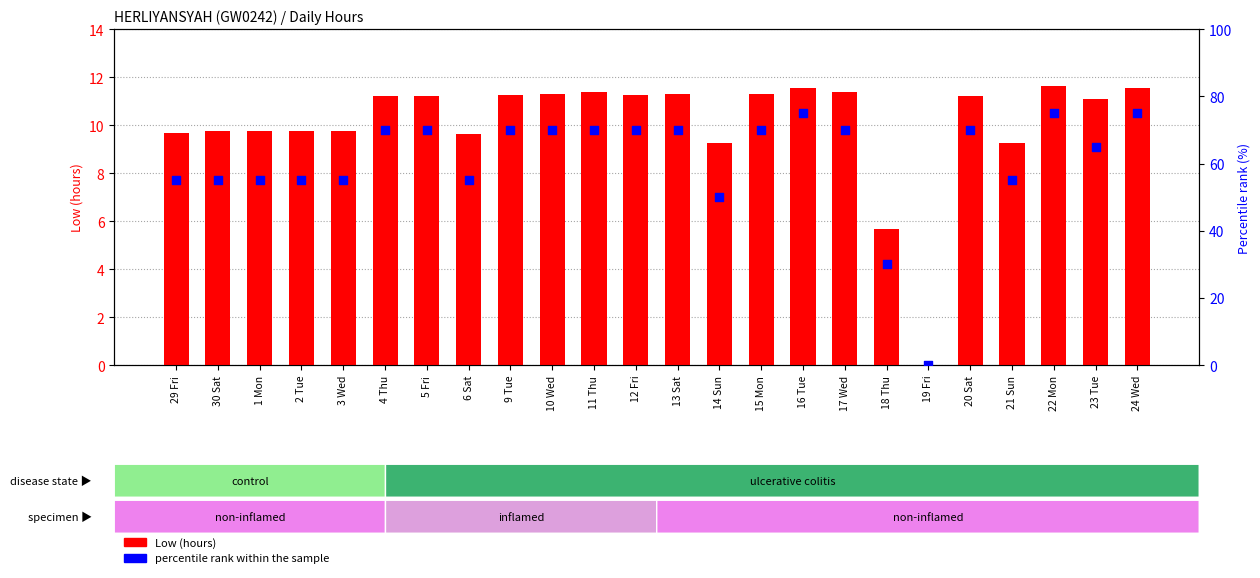

Which series has the largest total across all categories?

percentile rank within the sample